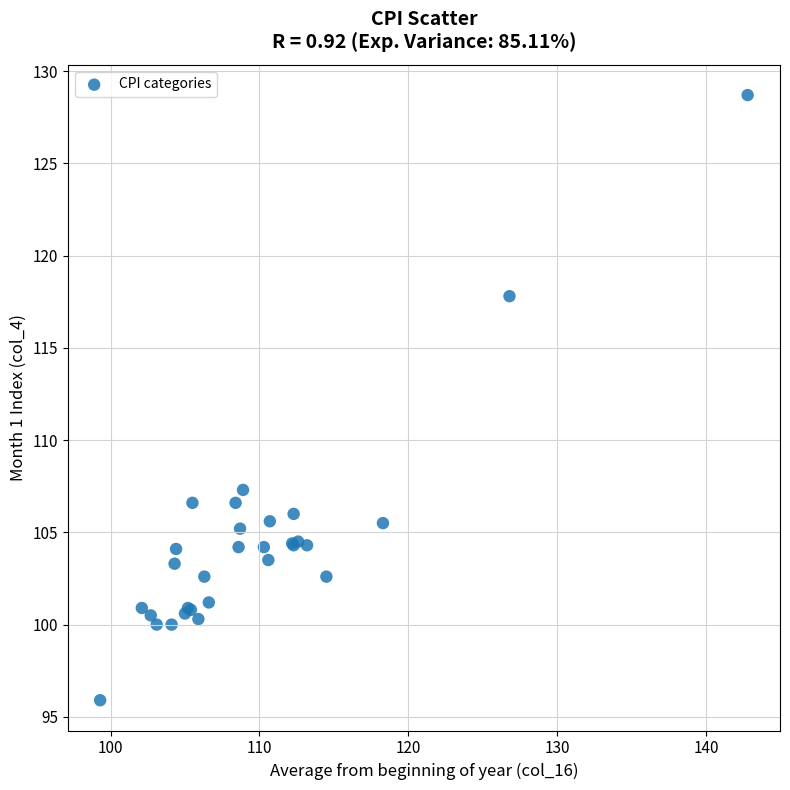

What Y value in the scatter plot is closest to 112?

107.3